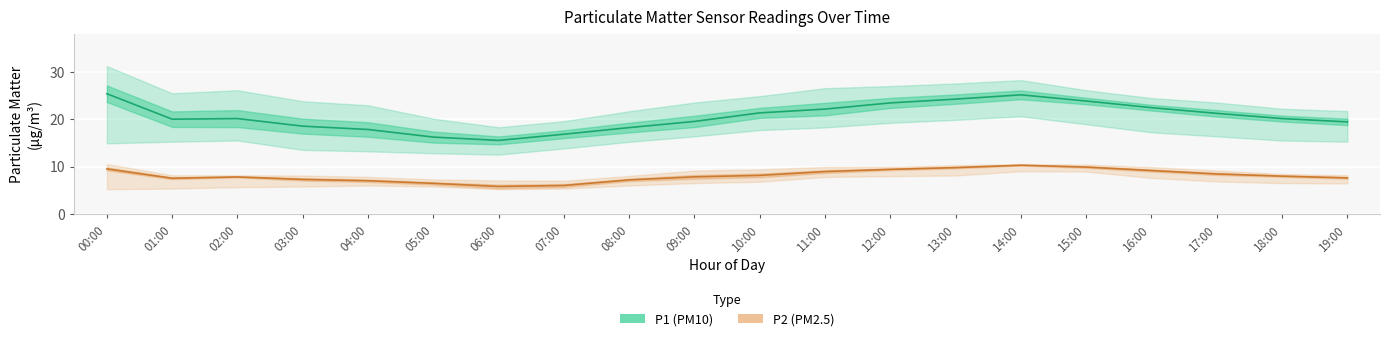

What is the label of the 8th point from the left?

07:00